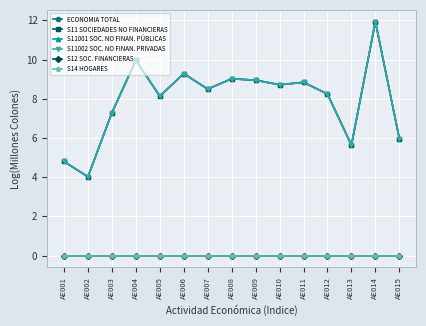

Is this an area chart (filled region under the line)?

No